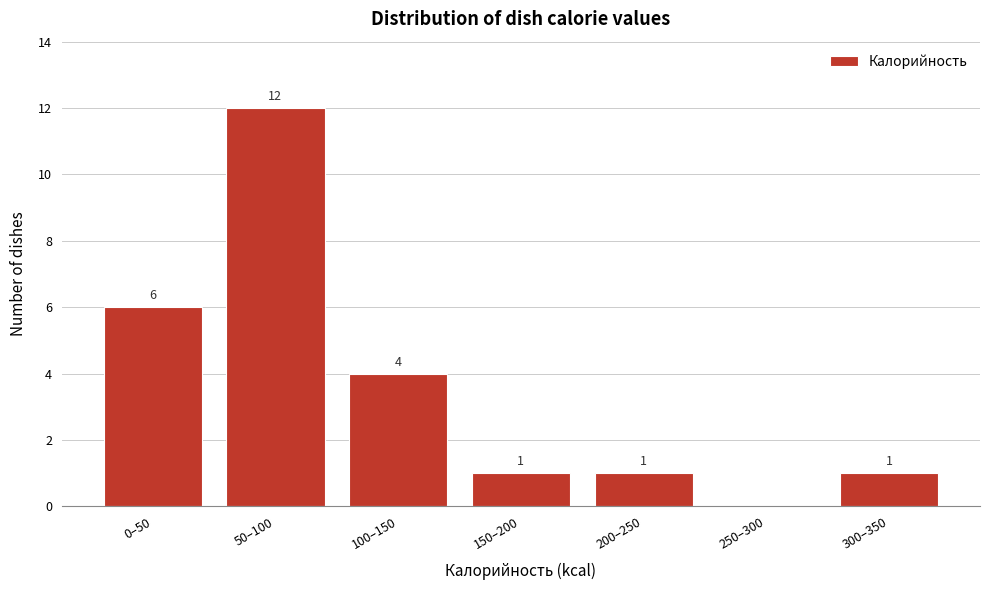

Reading left to right, transcribe all the data shown in this chart.

0–50=6	50–100=12	100–150=4	150–200=1	200–250=1	250–300=0	300–350=1